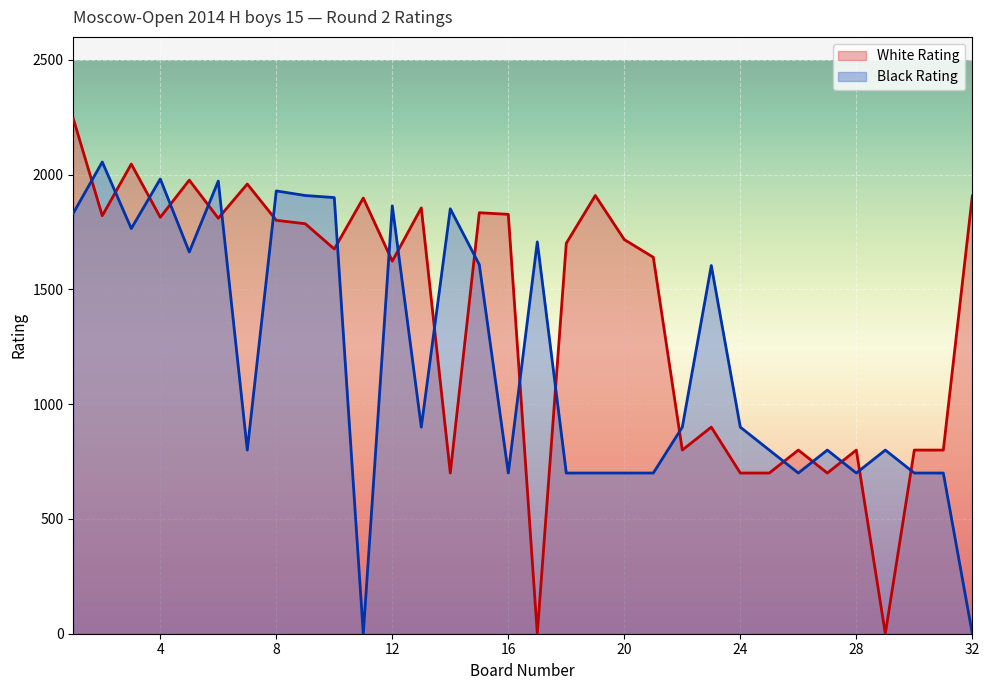

What is the maximum value for White Rating?

2244